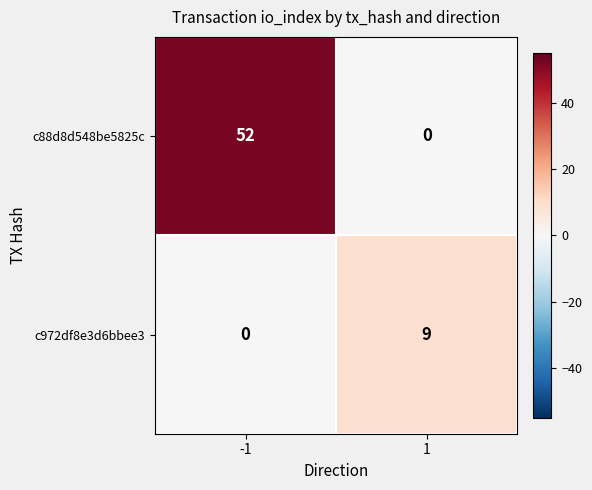

Between -1 and 1, which series saw the biggest shift?

c88d8d548be5825c